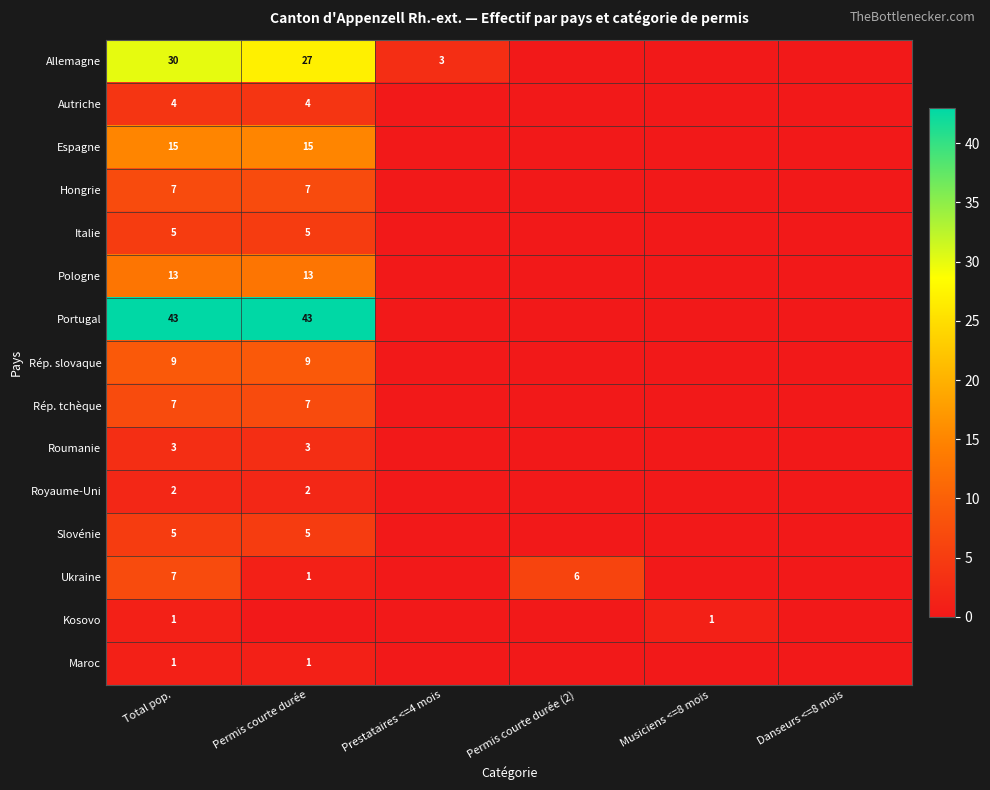

The value of Ukraine at Total pop. is 7. True or false?

True